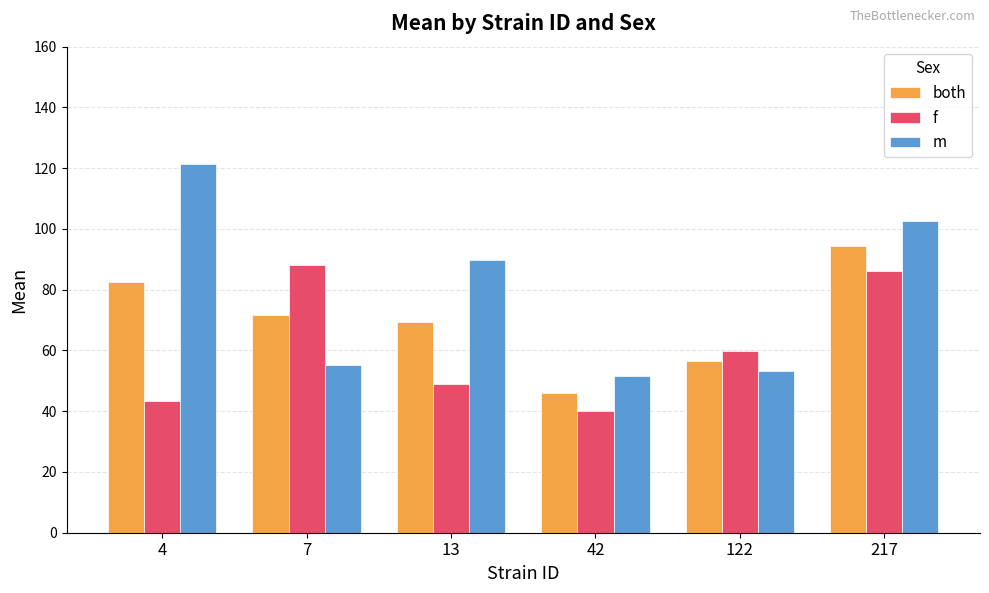

Is it true that m equals 91.9 at 42?

False